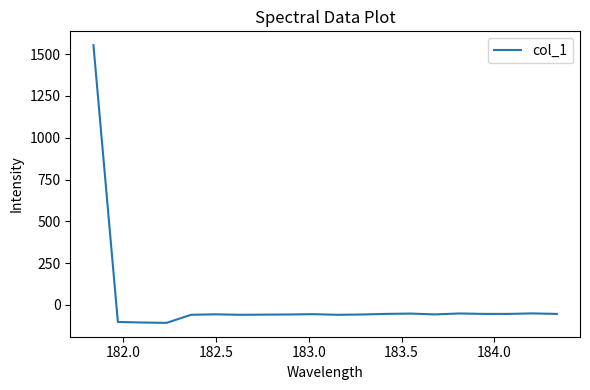

What is the maximum value shown in the chart?

1553.7